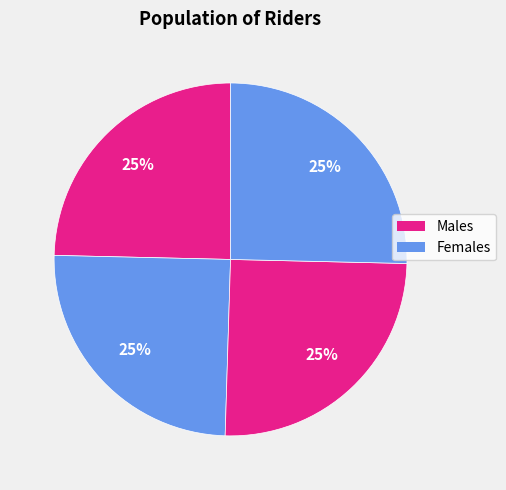

To the nearest percent, what is the average slice percentage?

25%